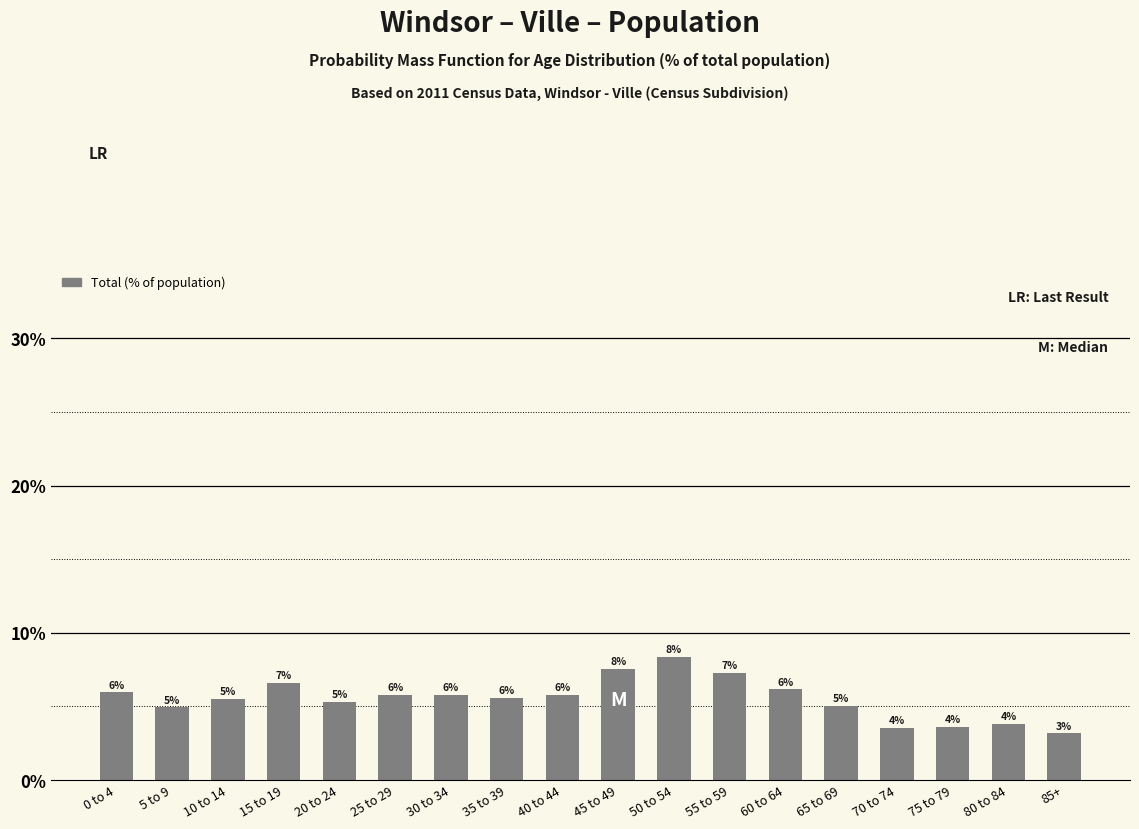

What is the difference between the second highest and second lowest values?

4.0